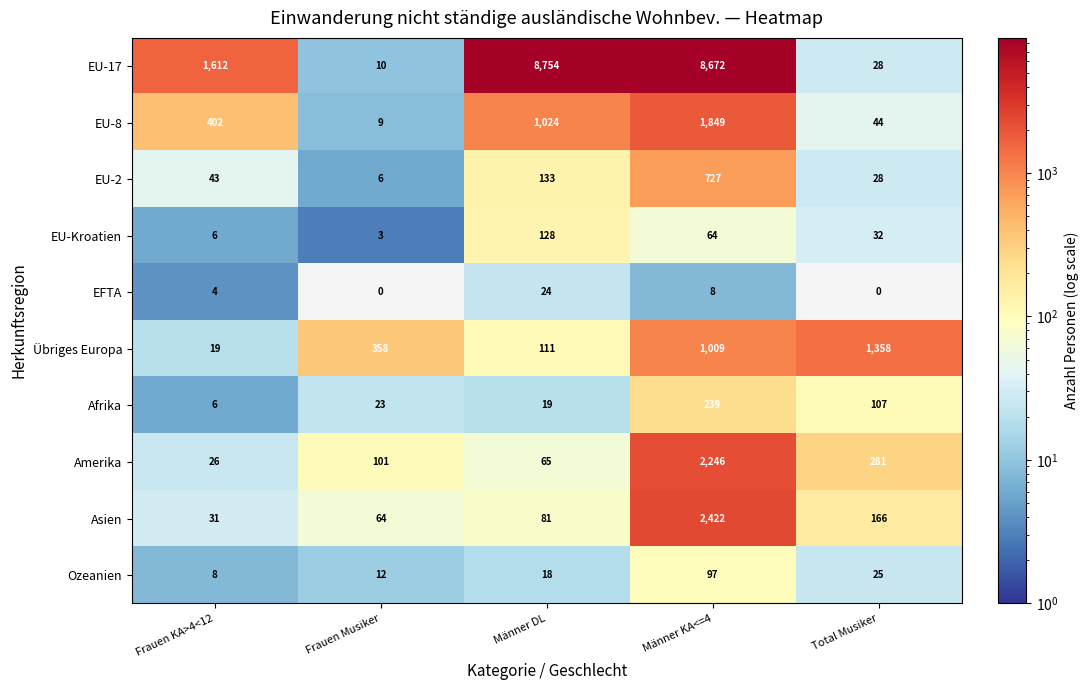

What is the difference between the maximum and minimum values in the Amerika series?

2220